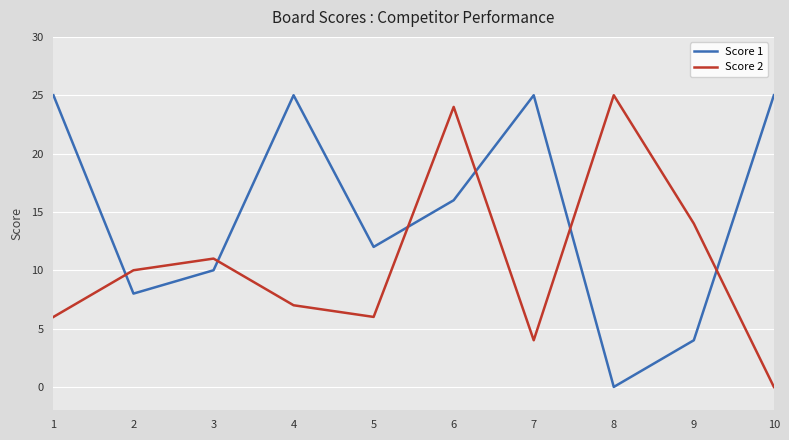

What is the sum of the Score 1 values at 5 and 6?

28